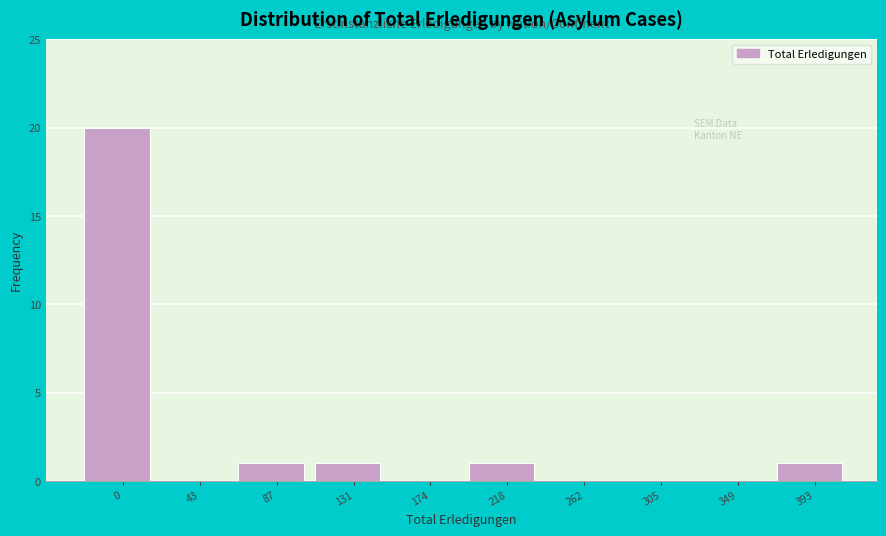

Reading left to right, extract all data points from this chart.

0=20	43=0	87=1	131=1	174=0	218=1	262=0	305=0	349=0	393=1